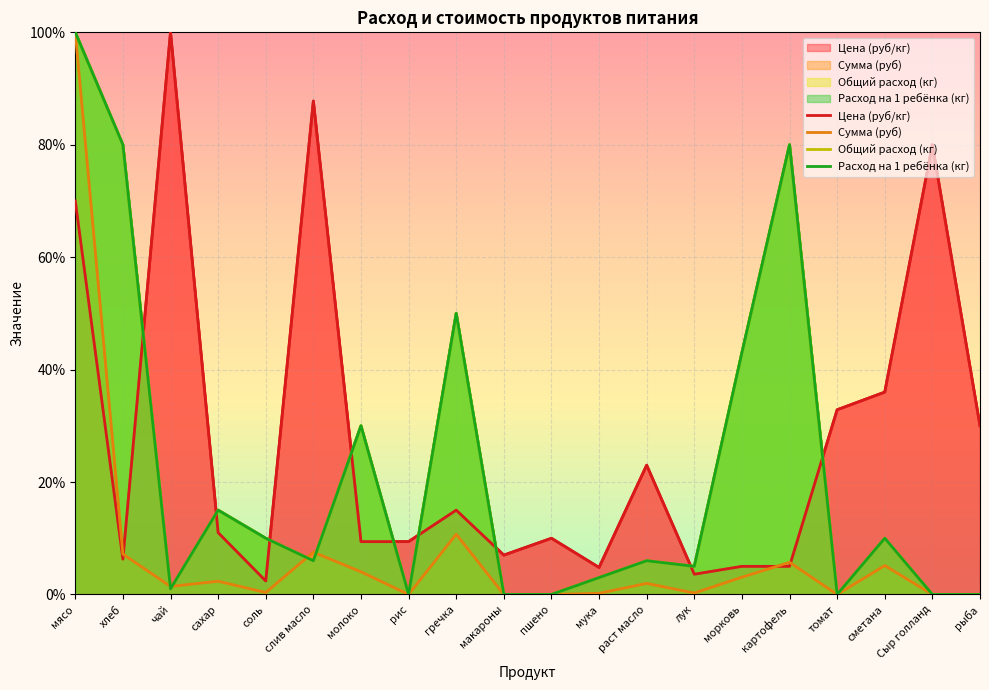

List the labels in order of Сумма (руб) value, smallest first.

рис, макароны, пшено, томат, Сыр голланд, рыба, мука, лук, соль, чай, раст масло, сахар, морковь, молоко, сметана, картофель, хлеб, слив масло, гречка, мясо